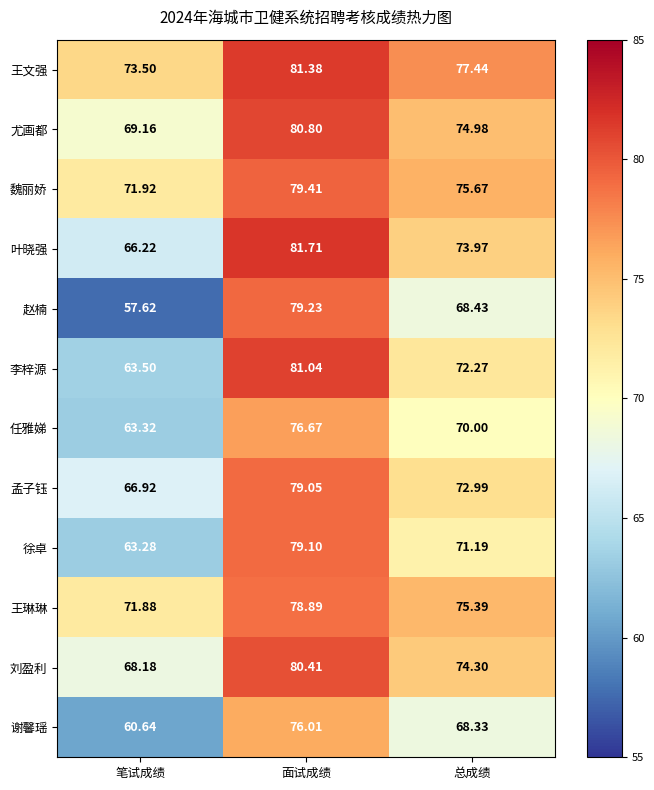

Rank the categories by 刘盈利 value from highest to lowest.

面试成绩, 总成绩, 笔试成绩